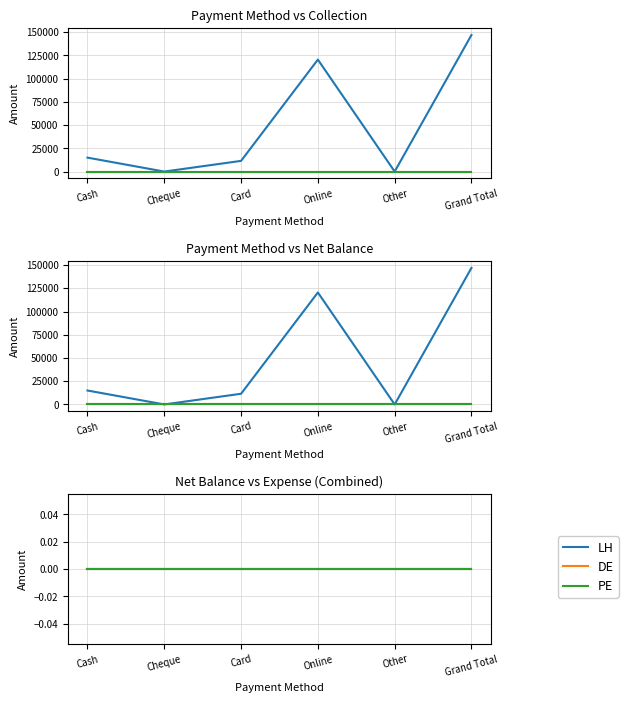

What is the average value of the Net Balance series?

49000